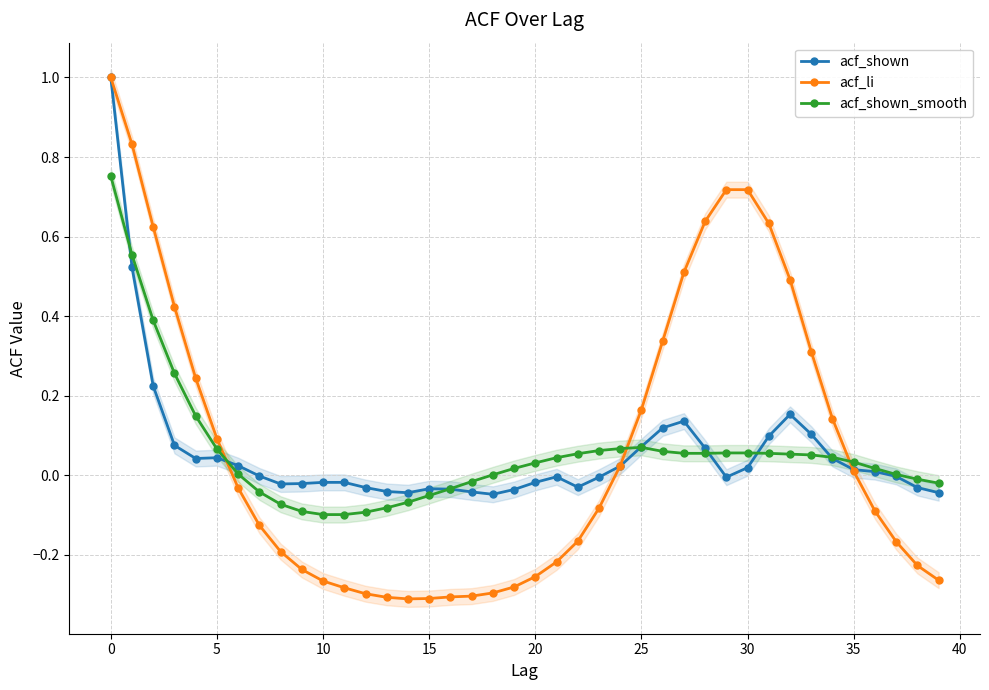

The acf_shown_smooth series shows 0.0 at 30. True or false?

False